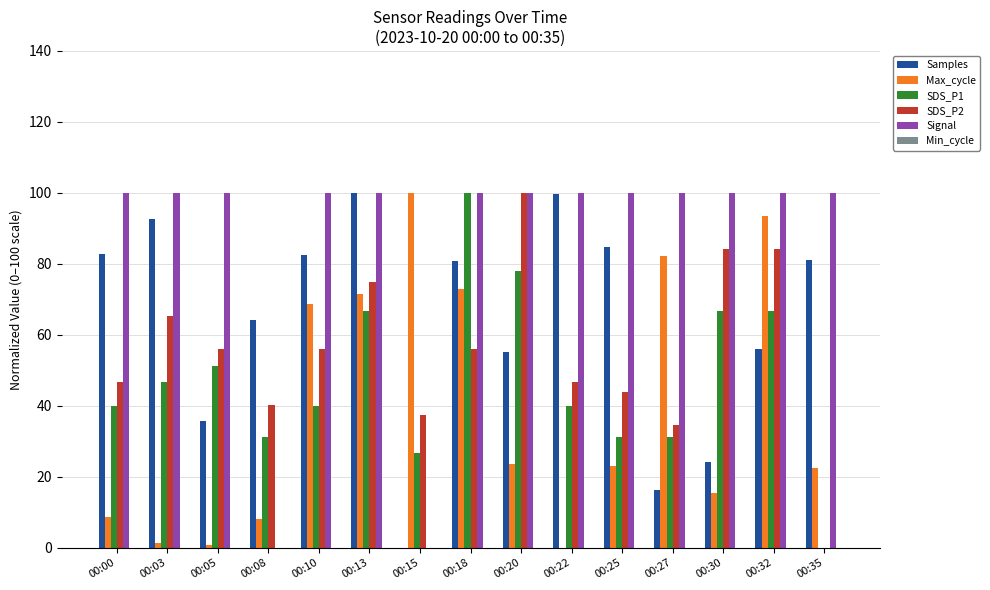

What is the highest value of the SDS_P1 series?

100.0